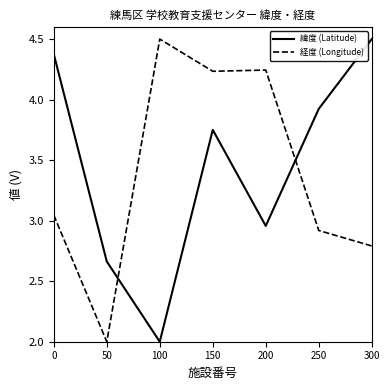

Rank the series at 250 from highest to lowest value.

緯度 (Latitude), 経度 (Longitude)